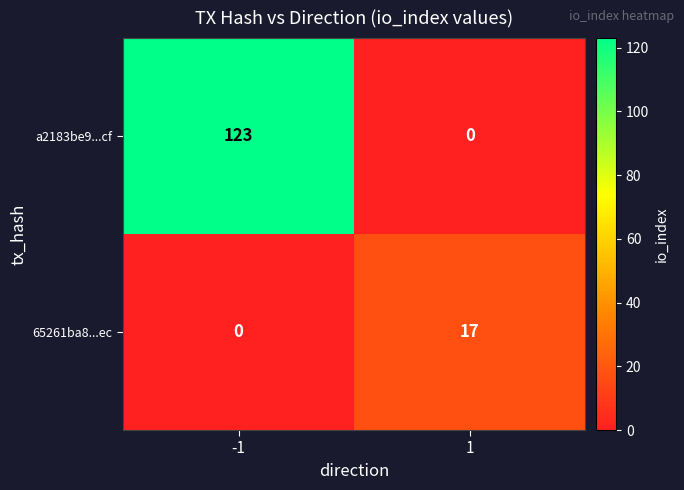

What is the difference between the a2183be9...cf values at 1 and -1?

123